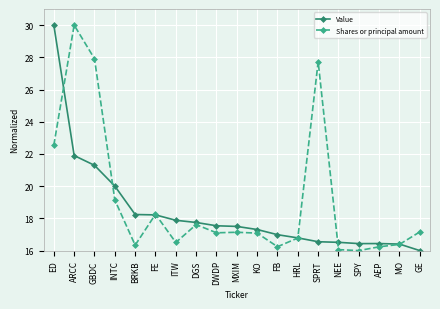

At which label is Value closest to 23?

ARCC